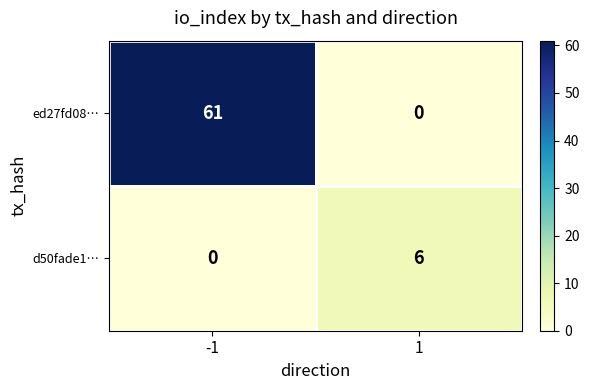

How many data points in ed27fd08… are less than 61?

1